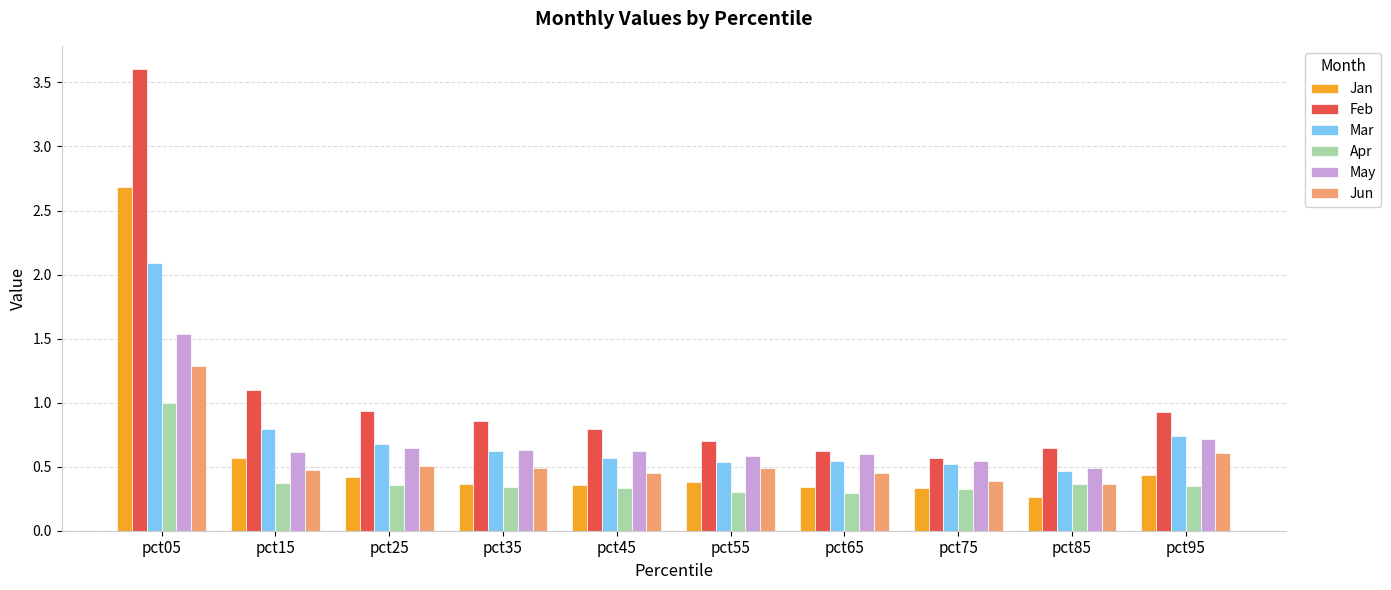

What is the difference between the second highest and second lowest values in the Jan series?

0.2